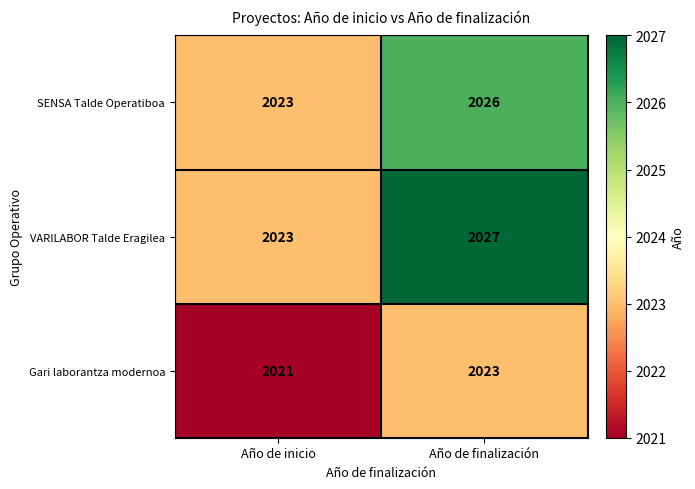

Which category has the lowest value in the VARILABOR Talde Eragilea series?

Año de inicio